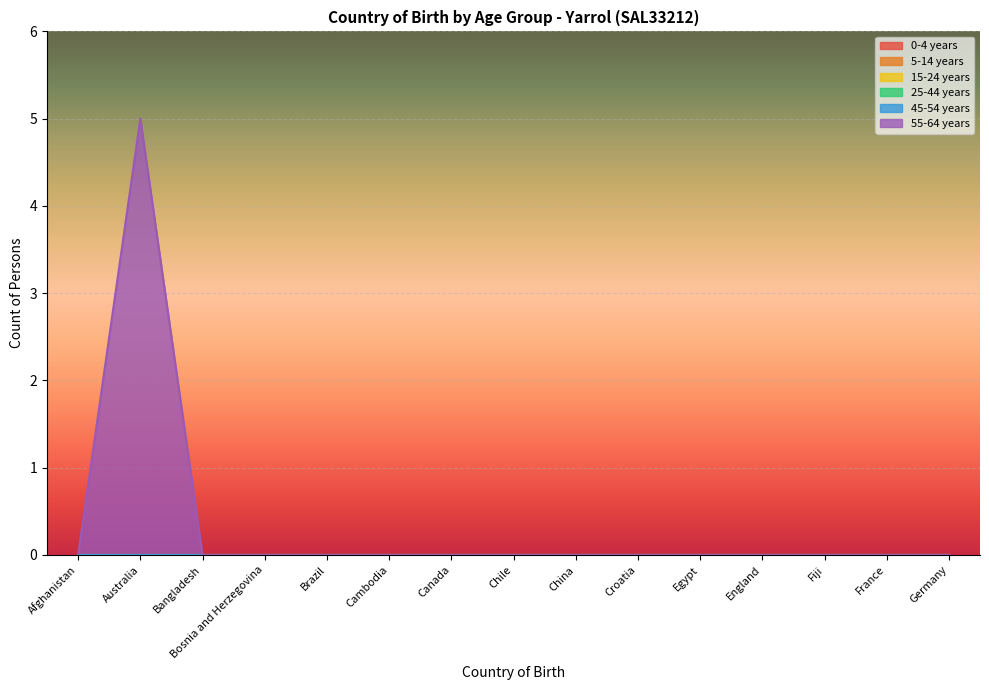

How many positive values does the 55-64 years series have?

1